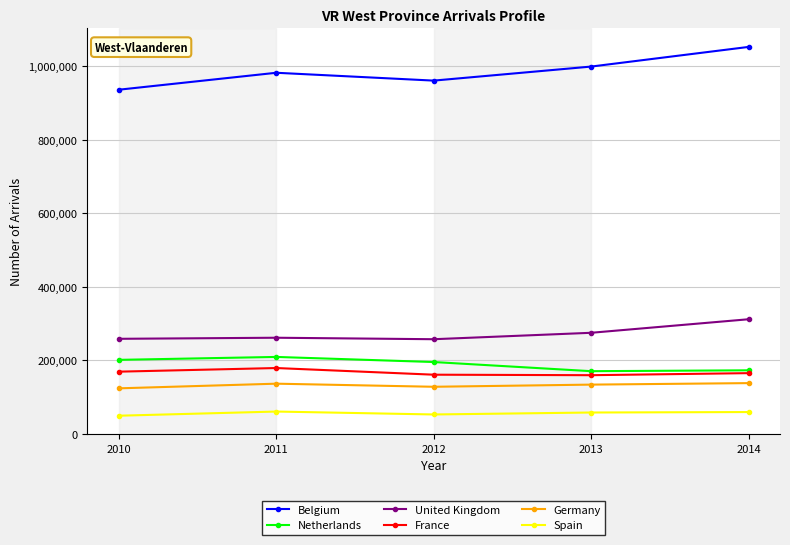

What are all the series names shown in the legend?

Belgium, Netherlands, United Kingdom, France, Germany, Spain